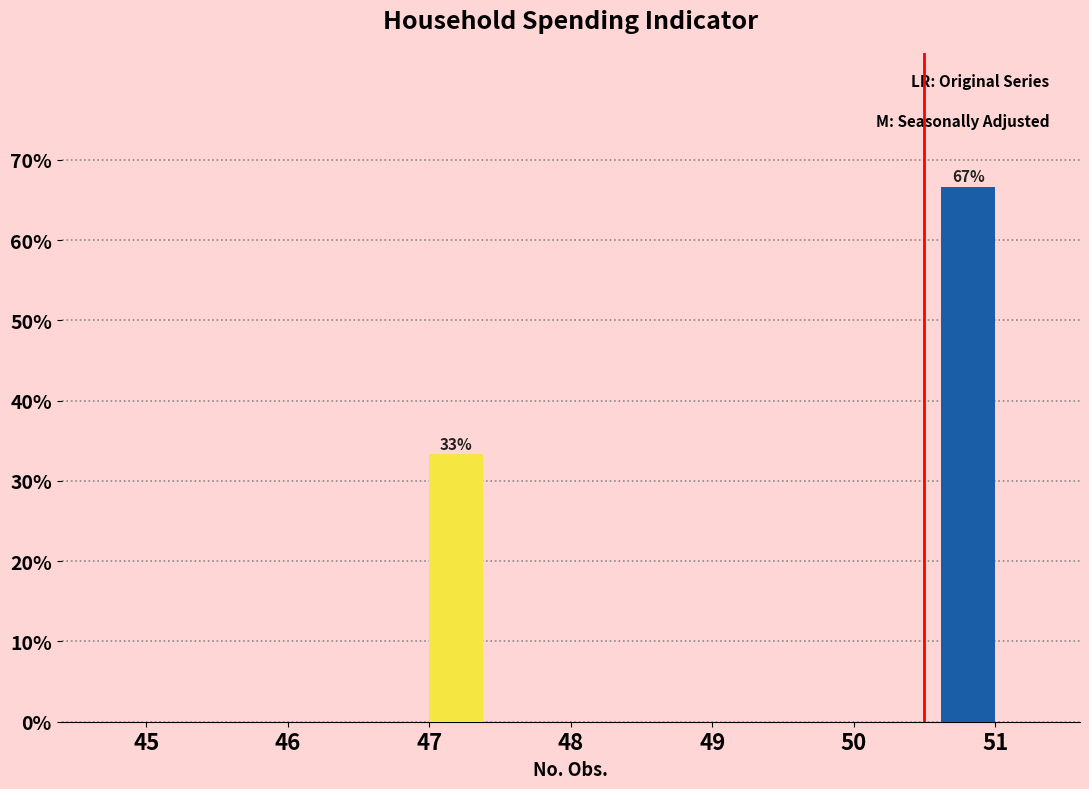

Reading left to right, list all the values displayed in this chart.

Original: 45=0.0	46=0.0	47=0.0	48=0.0	49=0.0	50=0.0	51=66.7
Seasonally Adjusted: 45=0.0	46=0.0	47=33.3	48=0.0	49=0.0	50=0.0	51=0.0